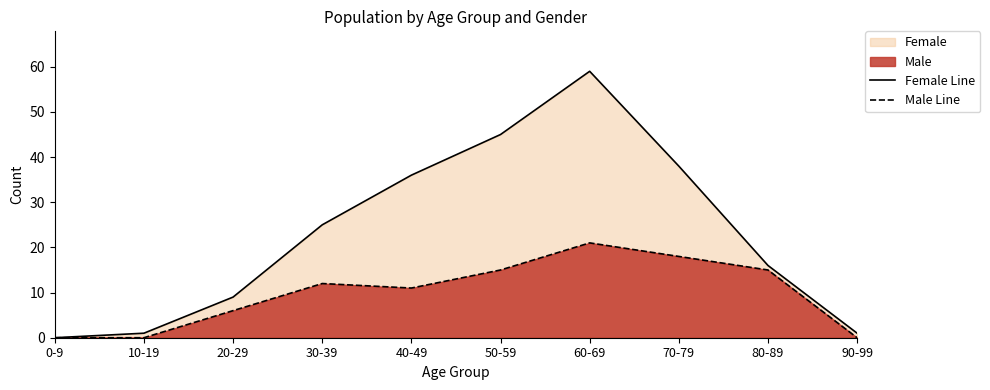

Does the chart display data point markers on the line(s)?

No